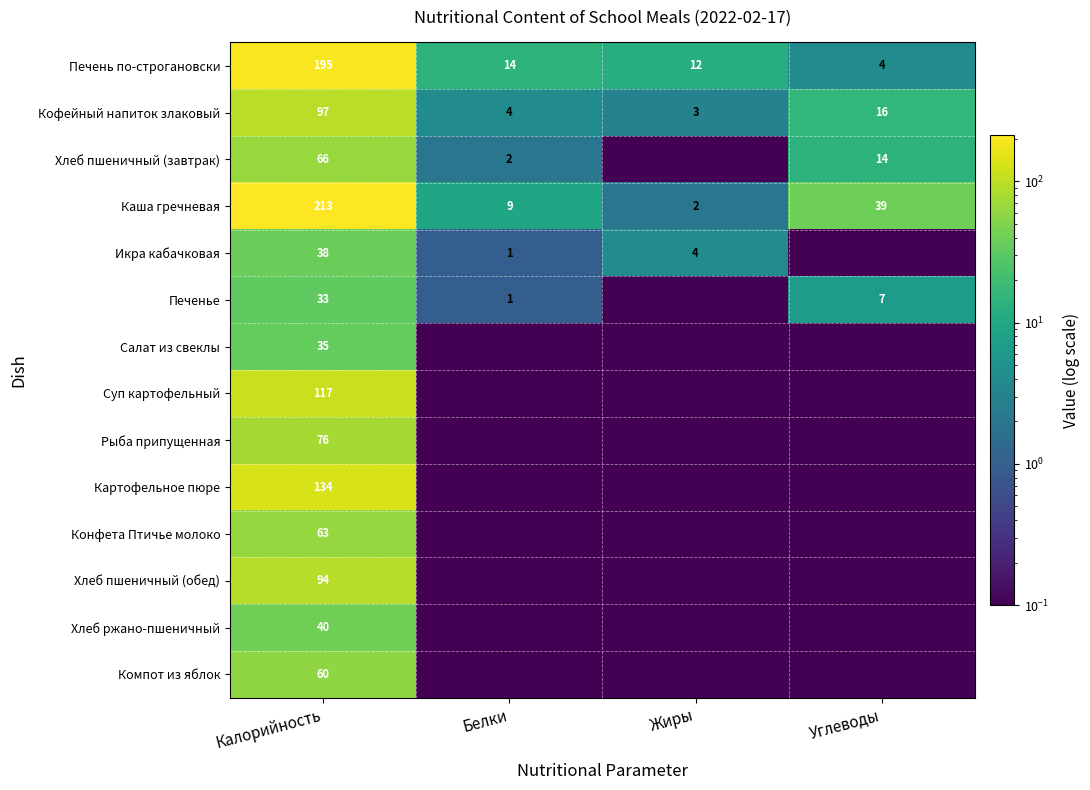

What is the average value of the Кофейный напиток злаковый series?

30.0